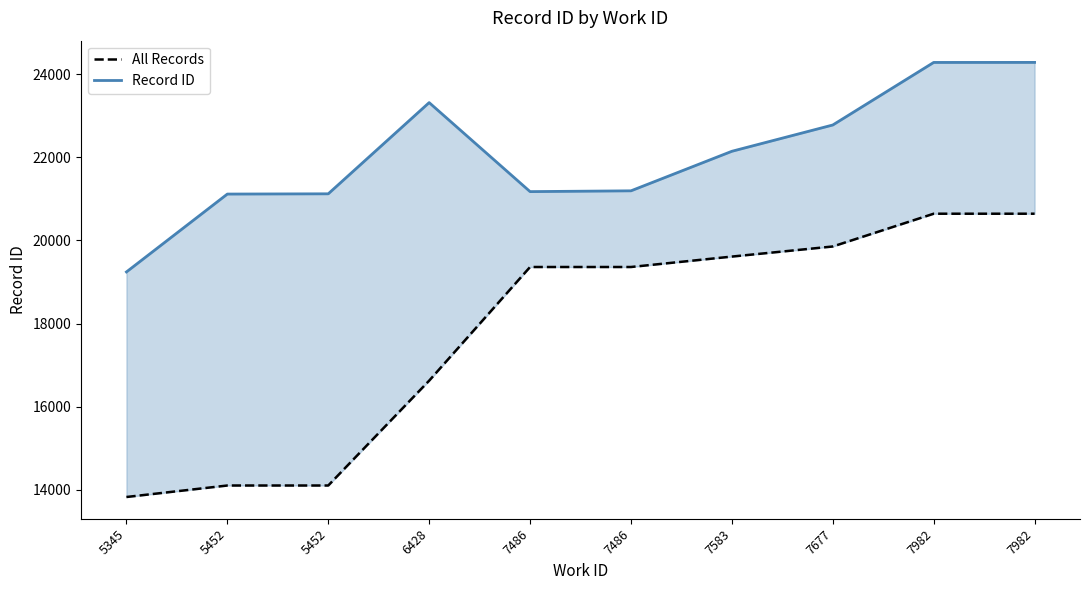

How many values in the Record ID series are below 22148?

5